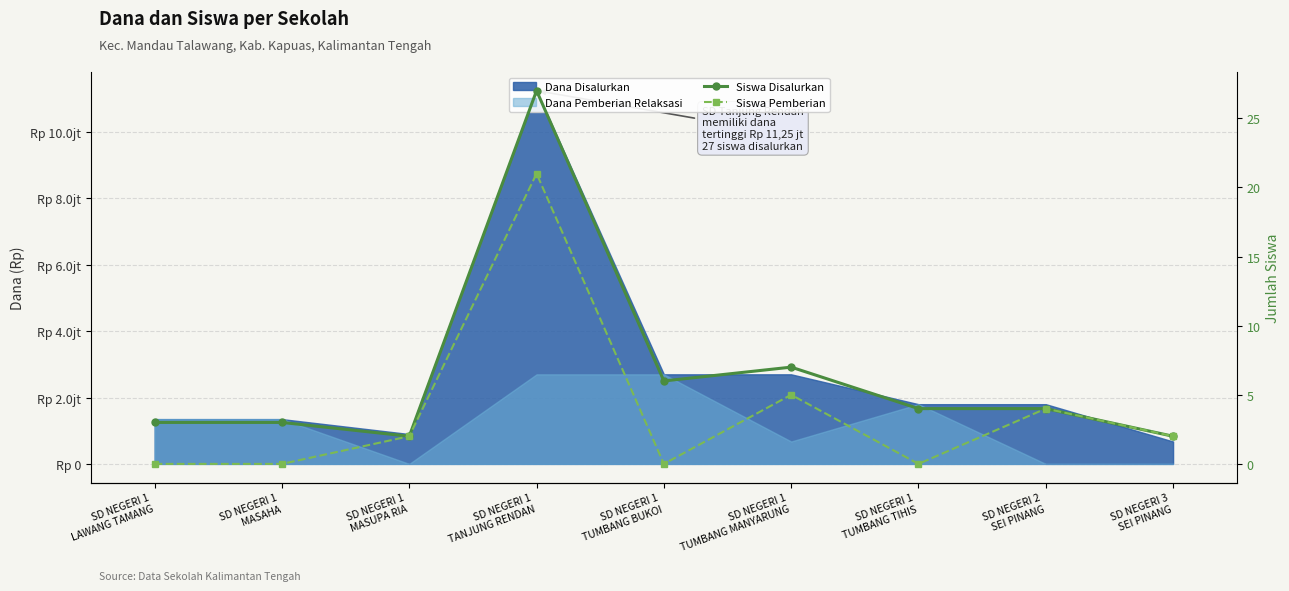

At how many categories does at least one series exceed 18?

1